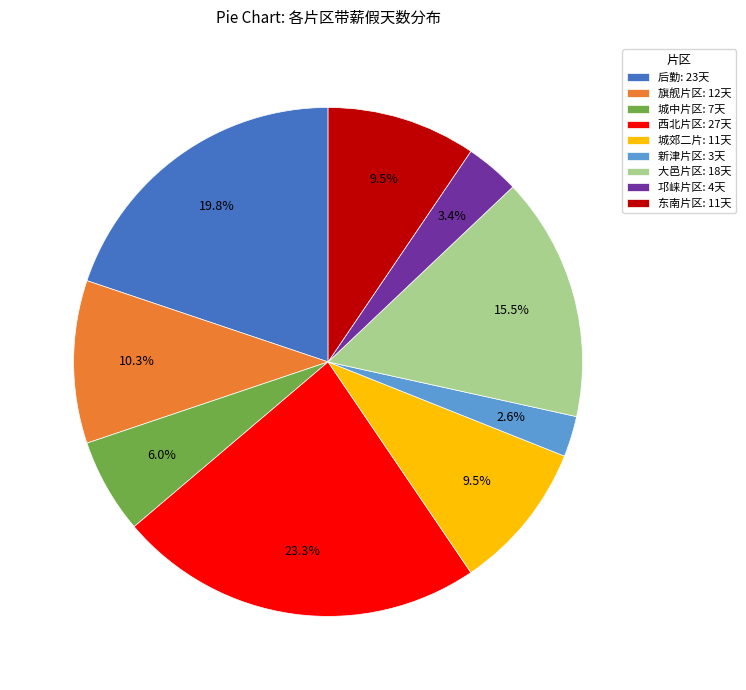

Does 城郊二片: 11天 represent more than half of the total?

No